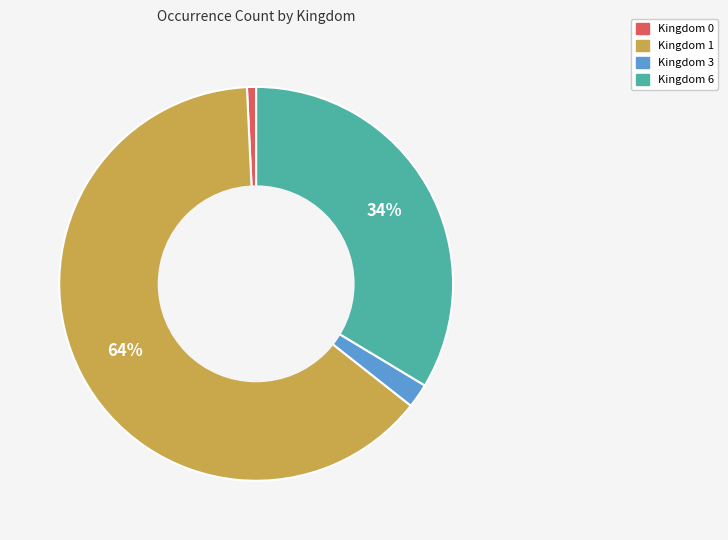

Is there any slice that represents more than half of the pie?

Yes